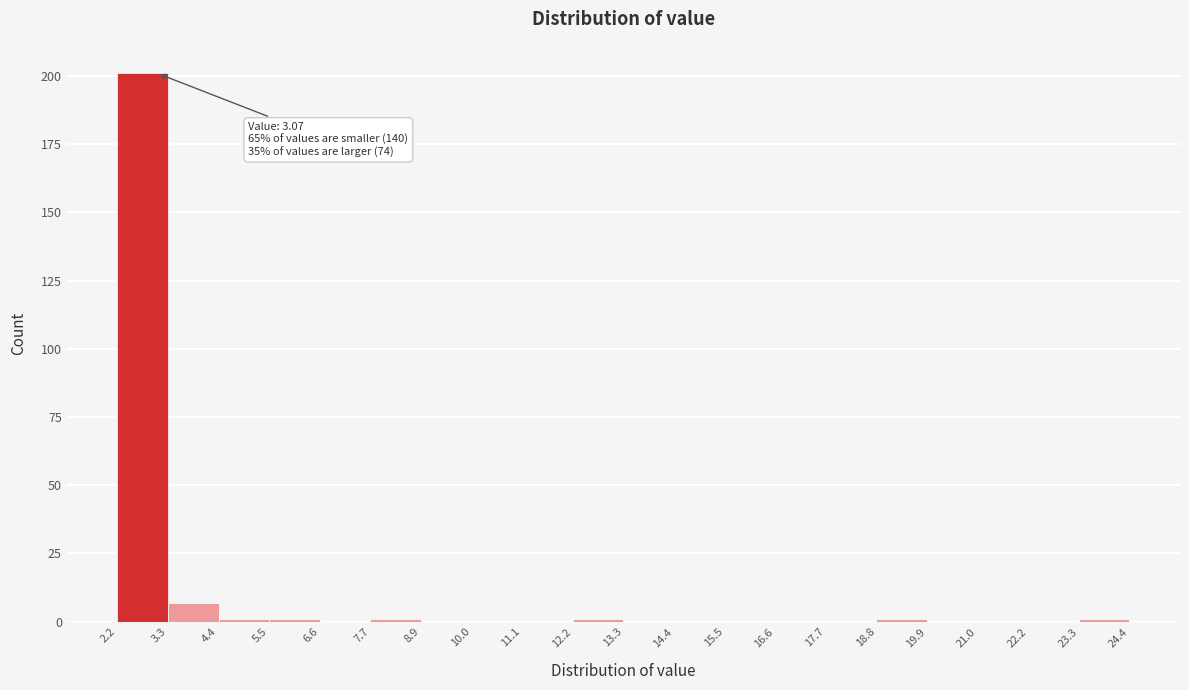

Over which range of the x-axis is the bar tallest?

2.2 to 3.3